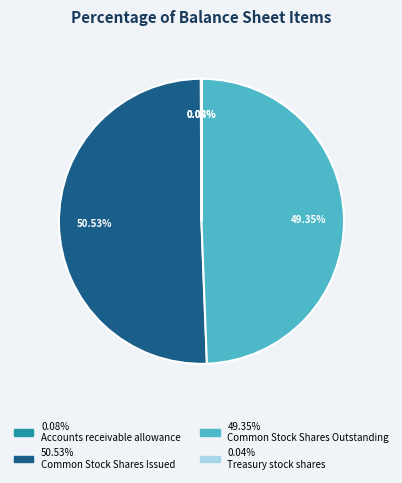

Is there a majority slice in this chart?

Yes